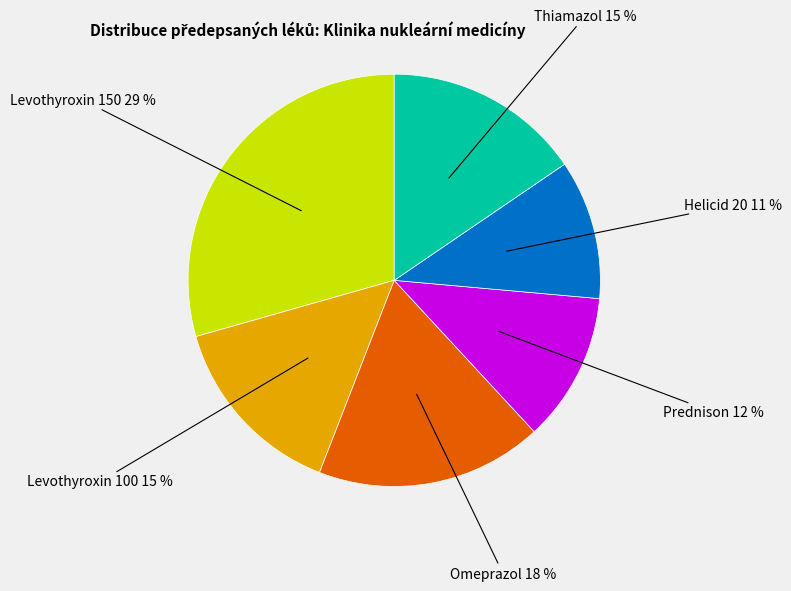

Does any single category account for the majority?

No